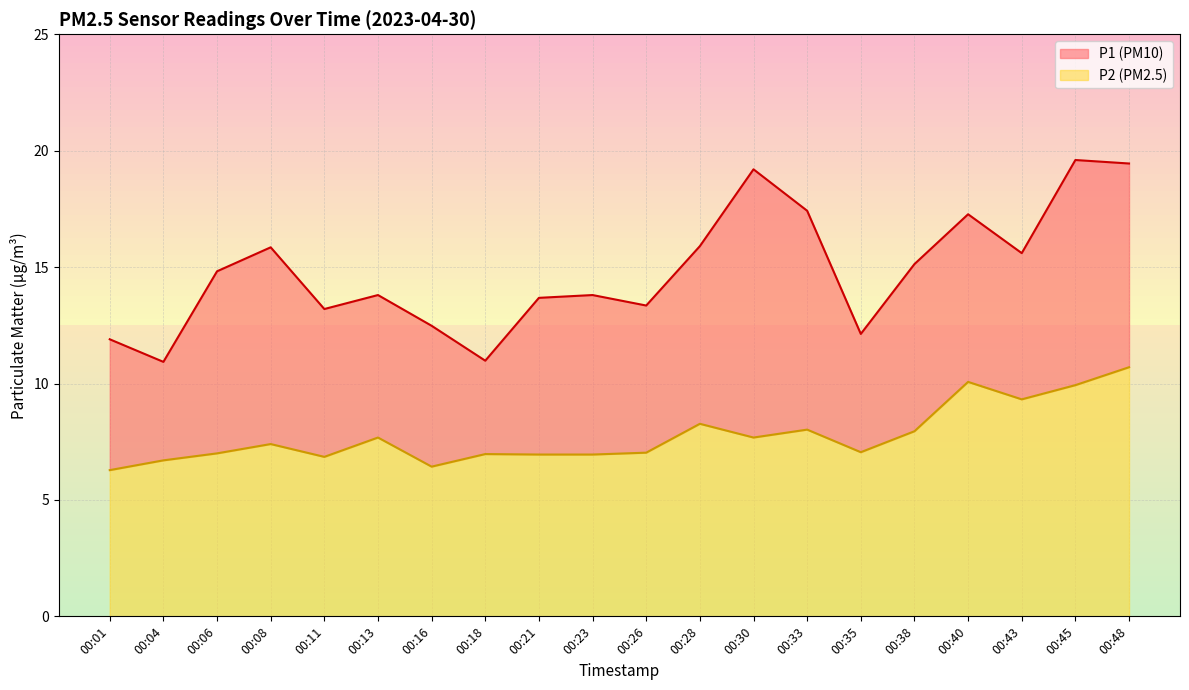

Reading left to right, transcribe all the data shown in this chart.

P1: 00:01=11.9	00:04=10.9	00:06=14.8	00:08=15.8	00:11=13.2	00:13=13.8	00:16=12.5	00:18=11.0	00:21=13.7	00:23=13.8	00:26=13.3	00:28=15.9	00:30=19.2	00:33=17.4	00:35=12.1	00:38=15.1	00:40=17.3	00:43=15.6	00:45=19.6	00:48=19.4
P2: 00:01=6.3	00:04=6.7	00:06=7.0	00:08=7.4	00:11=6.8	00:13=7.7	00:16=6.4	00:18=7.0	00:21=7.0	00:23=7.0	00:26=7.0	00:28=8.3	00:30=7.7	00:33=8.0	00:35=7.0	00:38=8.0	00:40=10.1	00:43=9.3	00:45=9.9	00:48=10.7